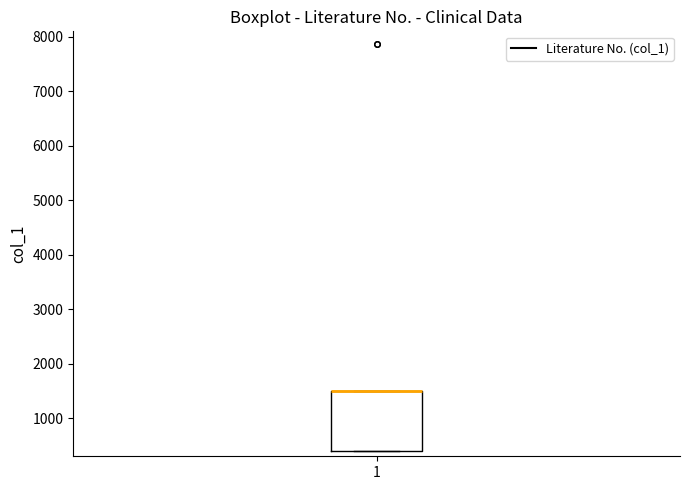

Read this box plot against the y-axis: the position of the median line, the range covered by the box, and the ends of both whiskers. The values are not printed on the chart, so give them approximately, as read against the axis.

median 1500 (drawn on the box's upper edge), box 400 to 1500, whiskers 400 to 1500